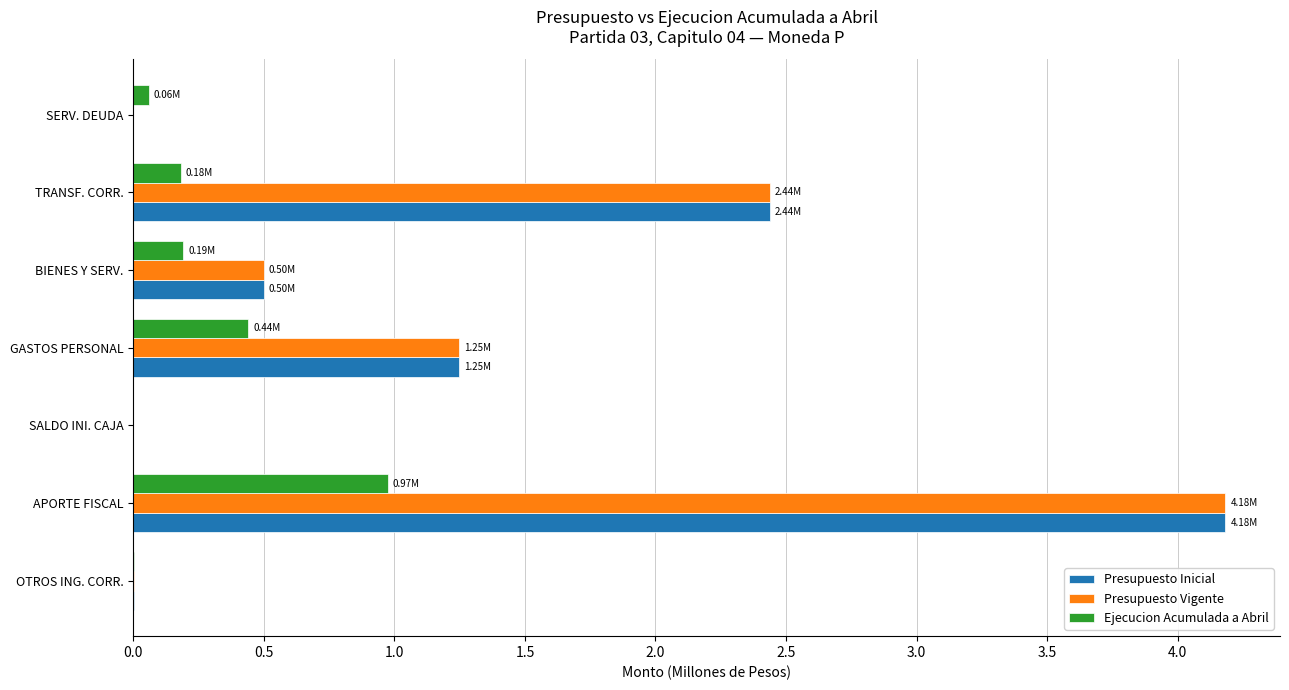

At which category is the sum across all series the highest?

APORTE FISCAL